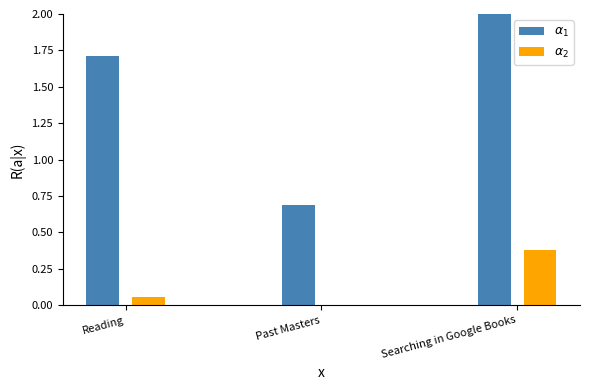

How many series are shown in this chart?

2